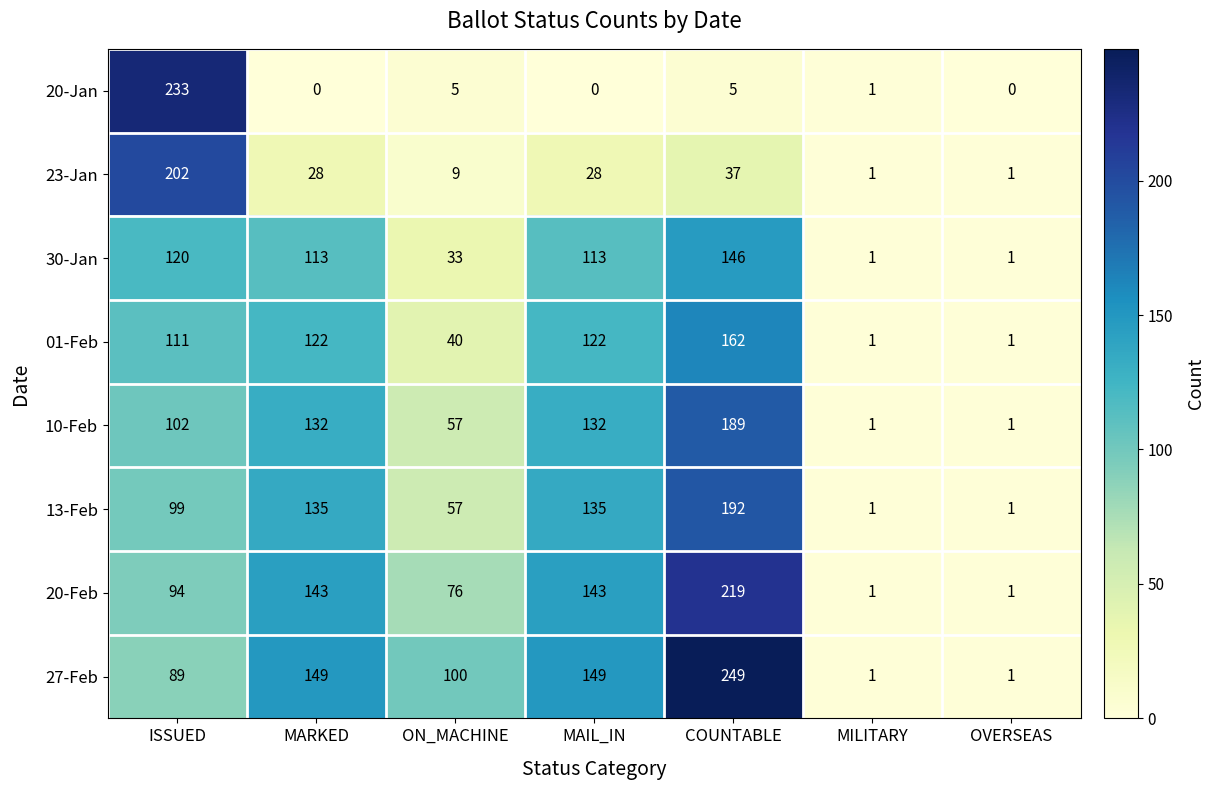

Which series has the largest range (max minus min)?

27-Feb